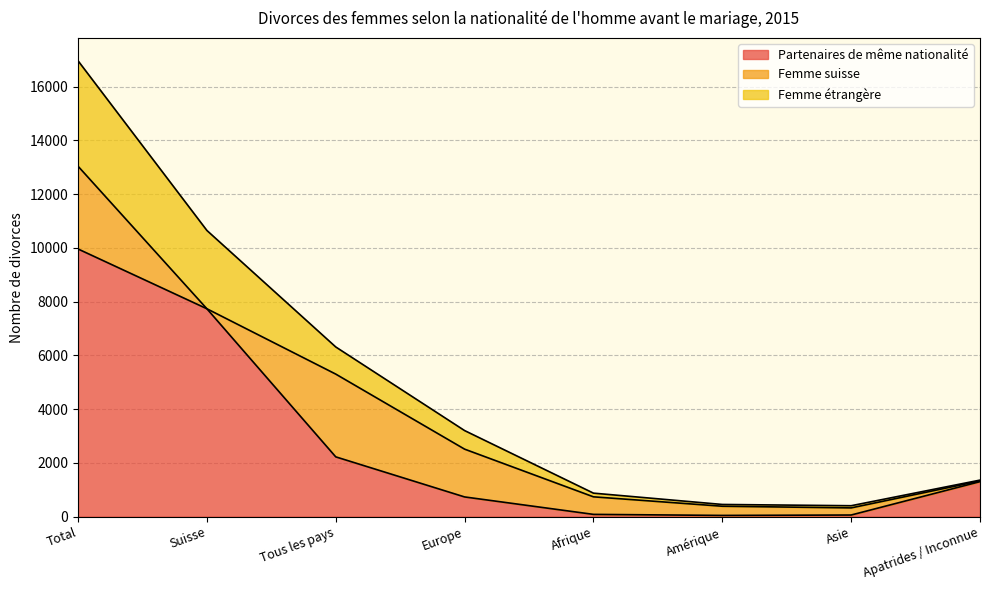

Is it true that Partenaires de même nationalité equals 1302 at Apatrides / Inconnue?

True